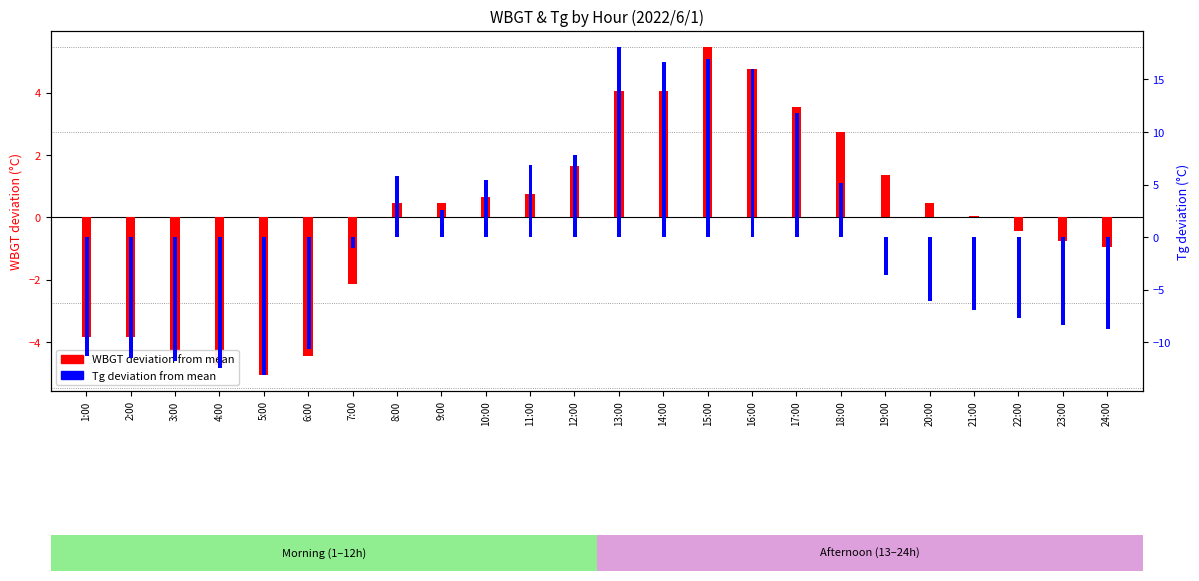

List the labels in order of Tg (deviation) value, smallest first.

5:00, 4:00, 3:00, 2:00, 1:00, 6:00, 24:00, 23:00, 22:00, 21:00, 20:00, 19:00, 7:00, 9:00, 18:00, 10:00, 8:00, 11:00, 12:00, 17:00, 16:00, 14:00, 15:00, 13:00